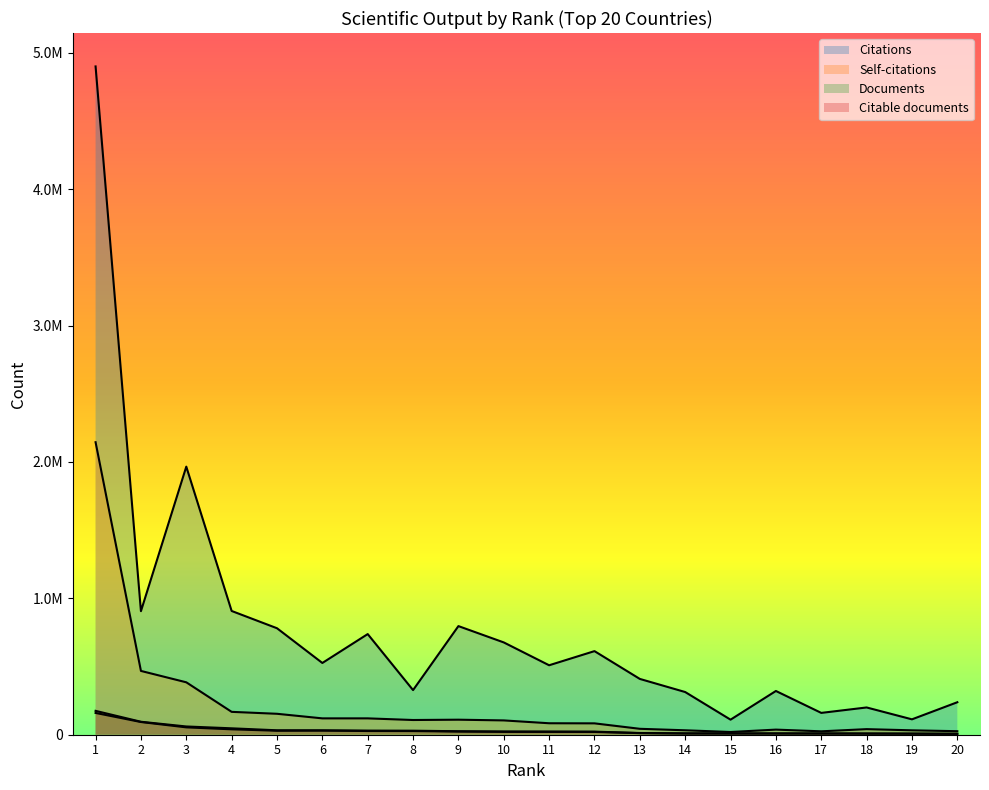

Is it true that Citable documents equals 3263 at 19?

False